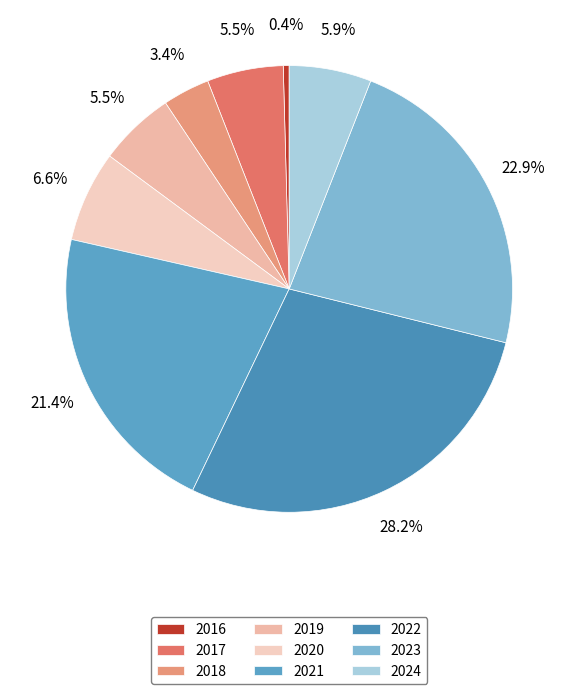

What percentage is the 2021 slice, to the nearest percent?

21%